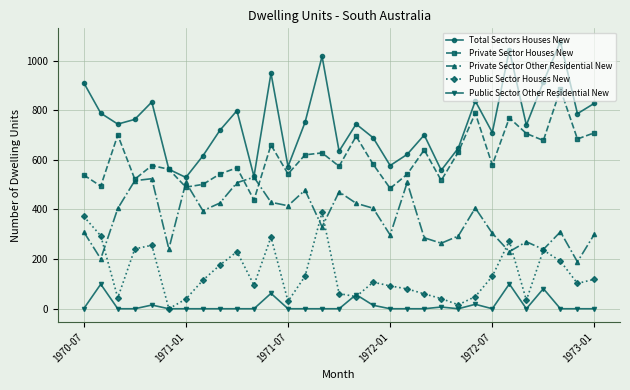

What is the lowest value of the Private Sector Houses New series?

438